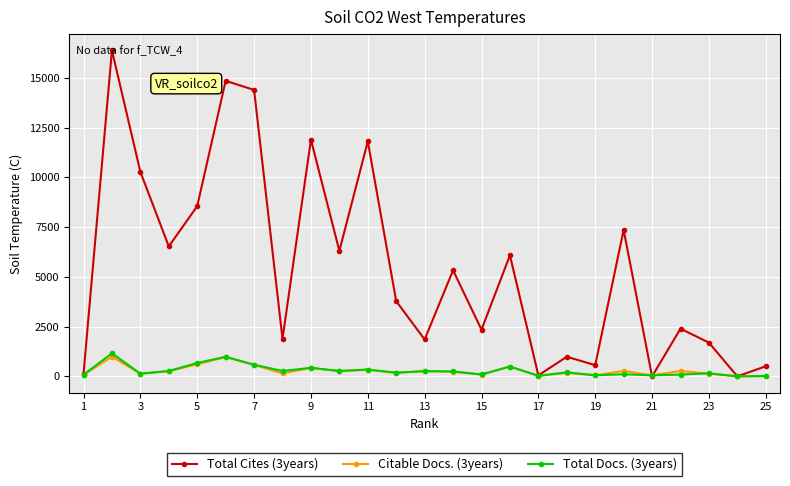

Which series has the largest range (max minus min)?

Total Cites (3years)